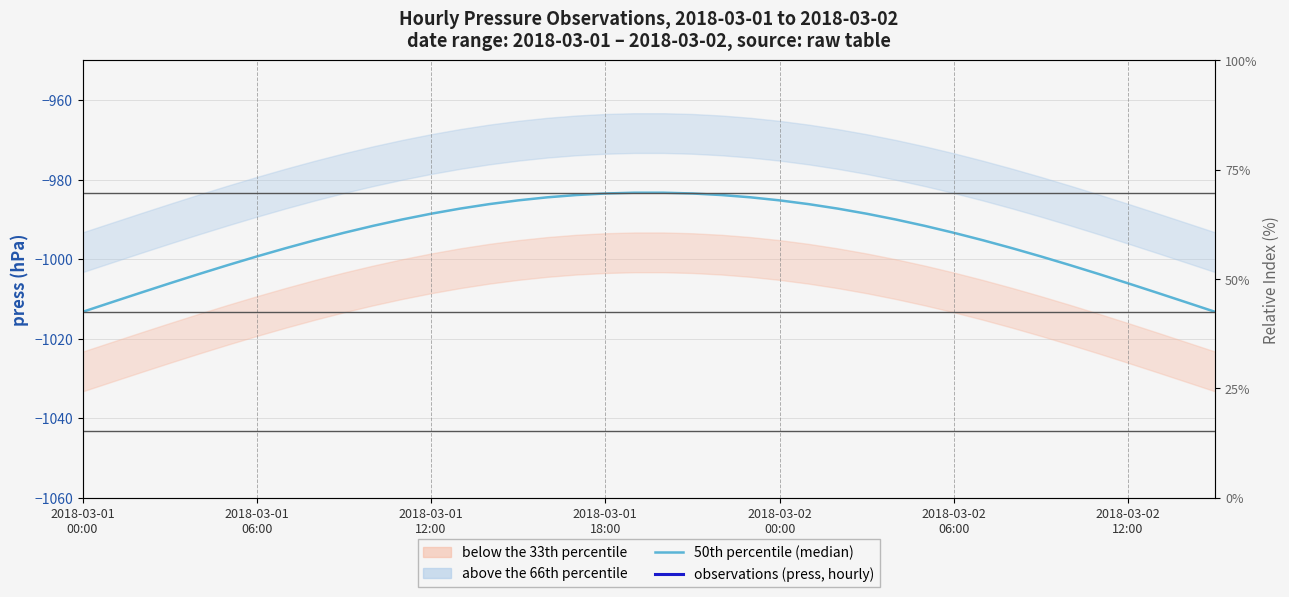

How many lines are shown in the chart?

2